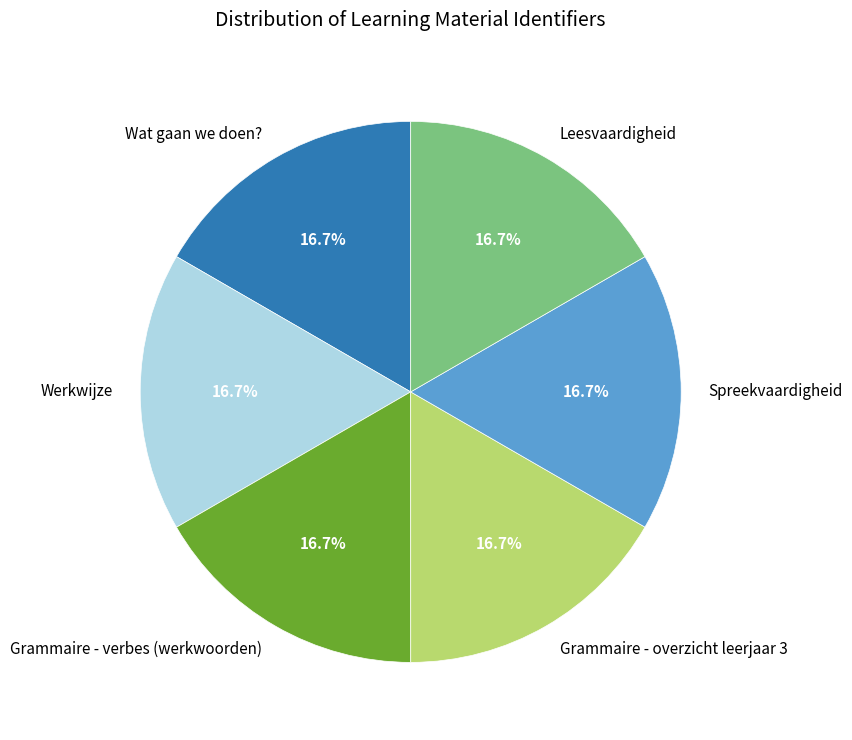

What is the ratio of the value at Spreekvaardigheid to the value at Leesvaardigheid?

1.0